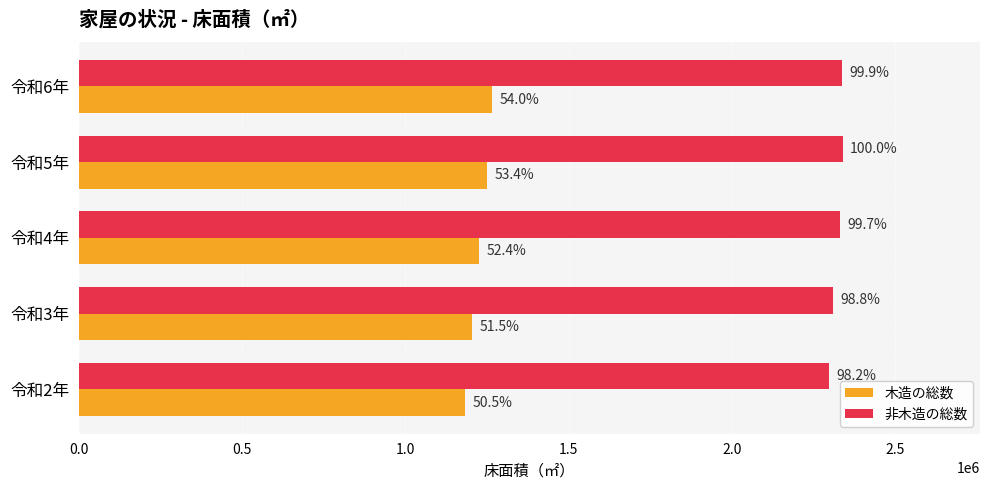

What are all the series names shown in the legend?

木造の総数, 非木造の総数